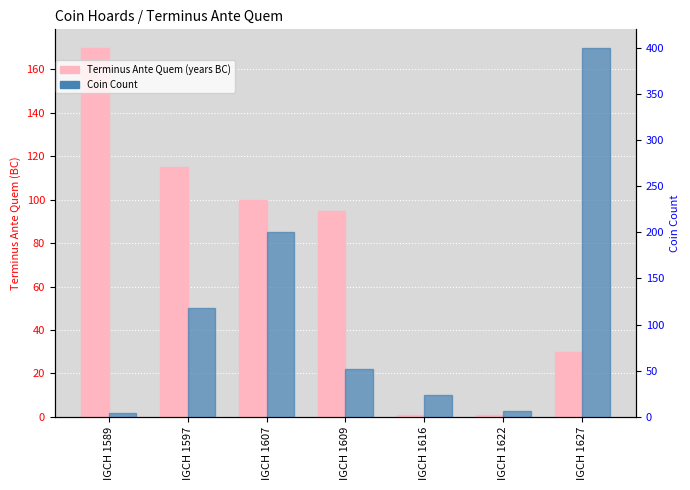

The value of Terminus Ante Quem (years BC) at IGCH 1589 is 298. True or false?

False